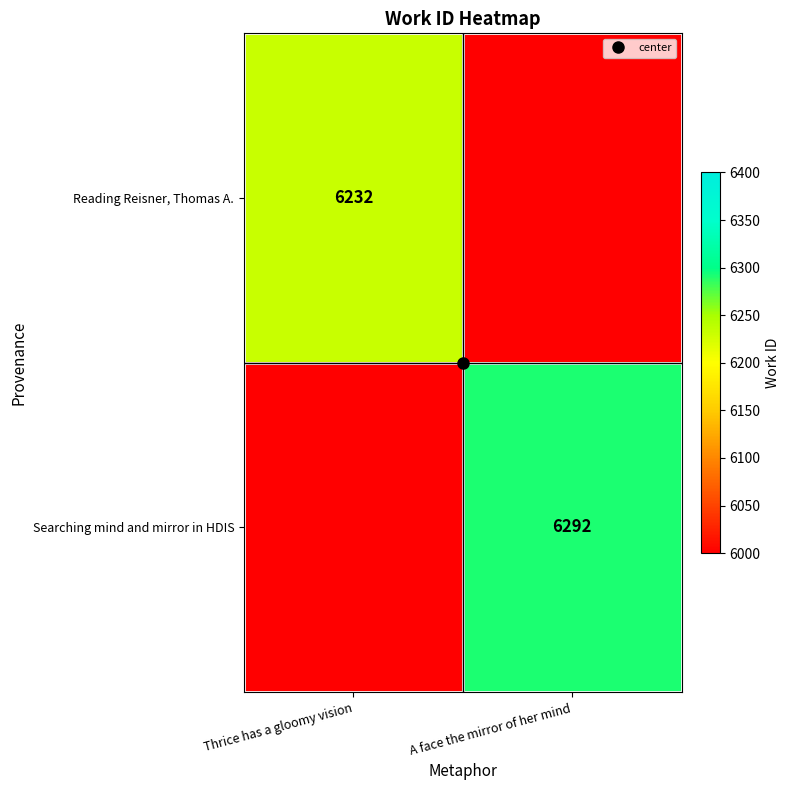

At which label does Searching mind and mirror in HDIS reach its peak?

A face the mirror of her mind